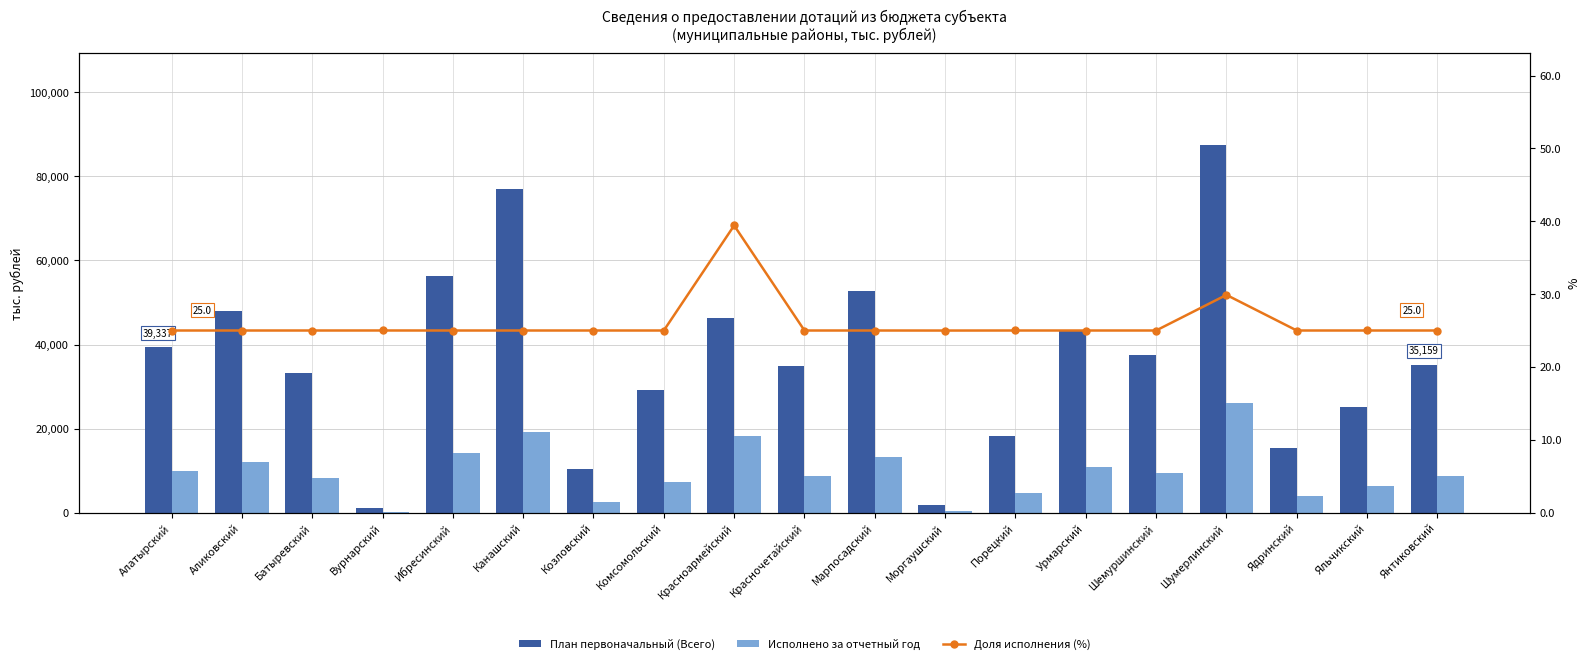

What is the label of the 3rd bar from the right?

Ядринский